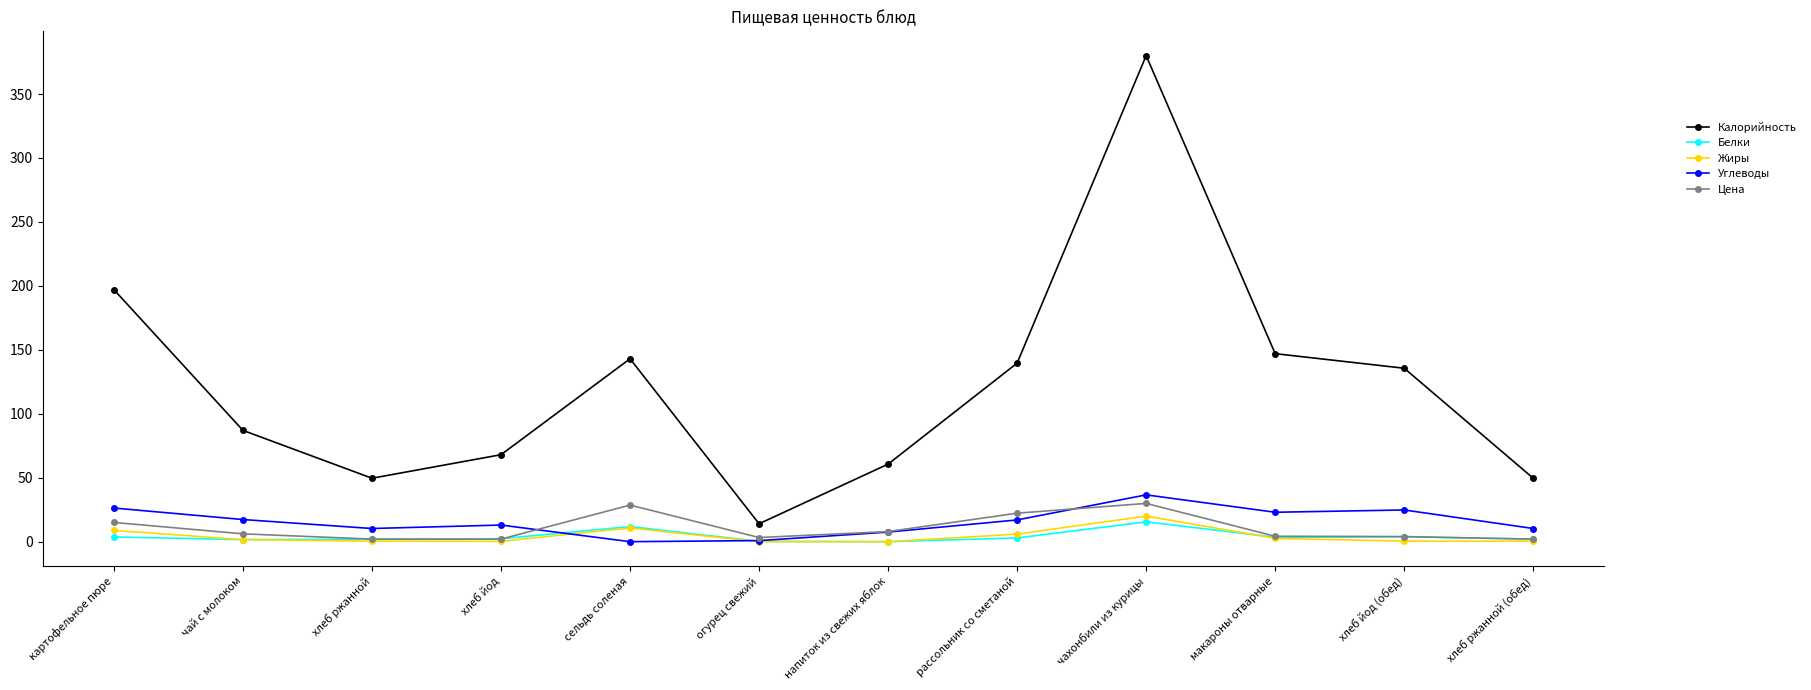

Is it true that Калорийность equals 49.6 at хлеб ржанной (обед)?

True